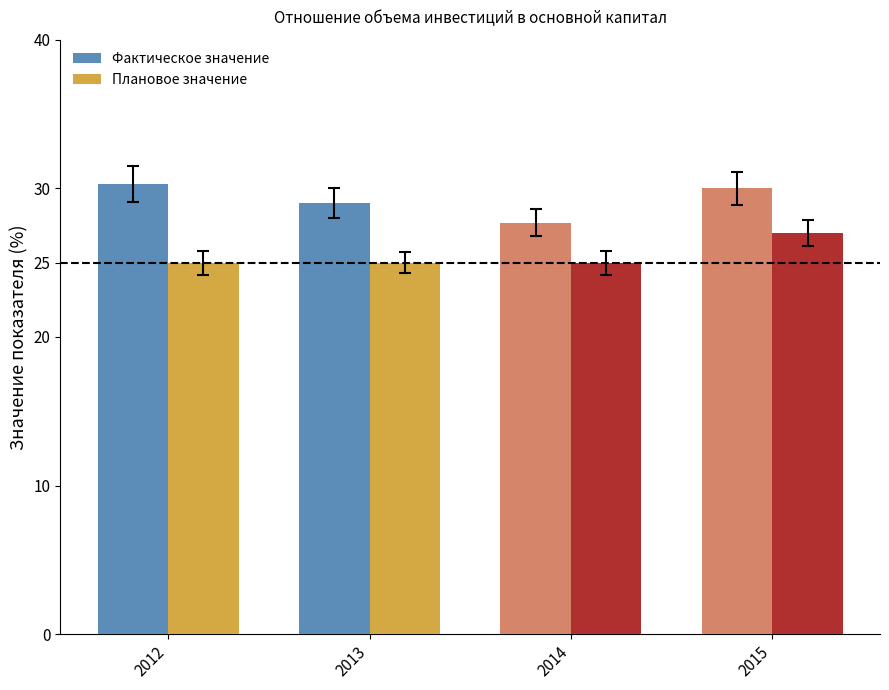

What is the average value of the Плановое значение series?

25.5